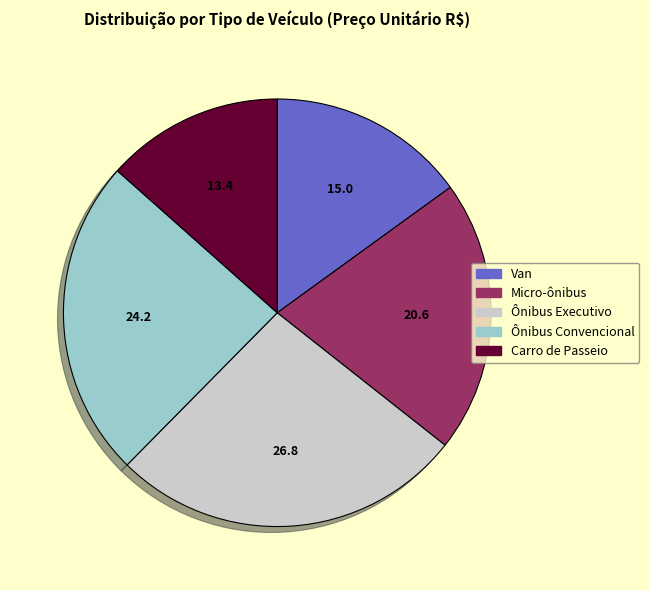

Rank the categories by value from lowest to highest.

Carro de Passeio, Van, Micro-ônibus, Ônibus Convencional, Ônibus Executivo